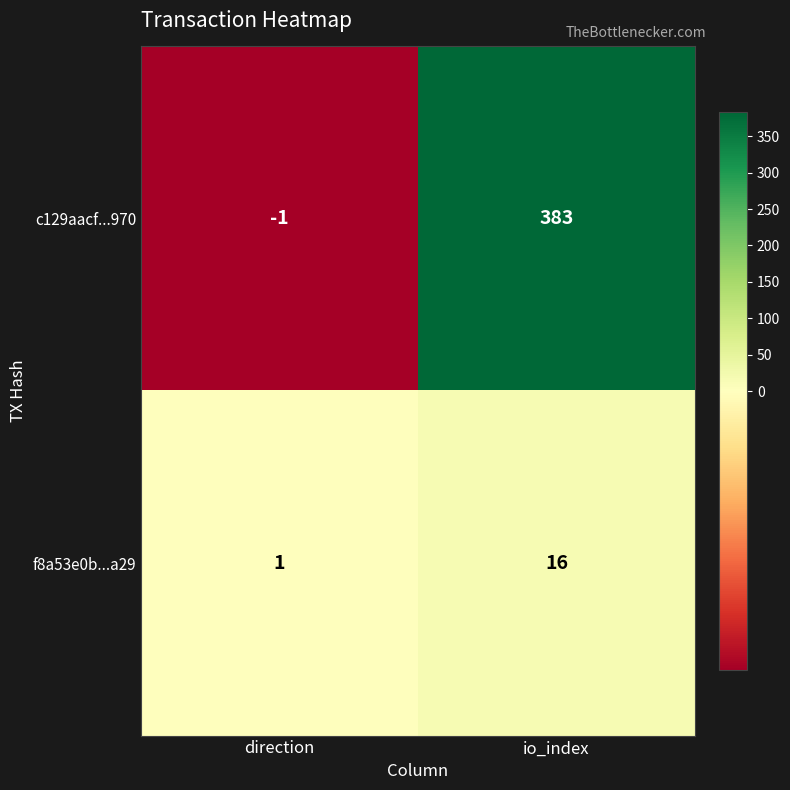

Reading left to right, transcribe all the data shown in this chart.

c129aacf...970: -1	383
f8a53e0b...a29: 1	16